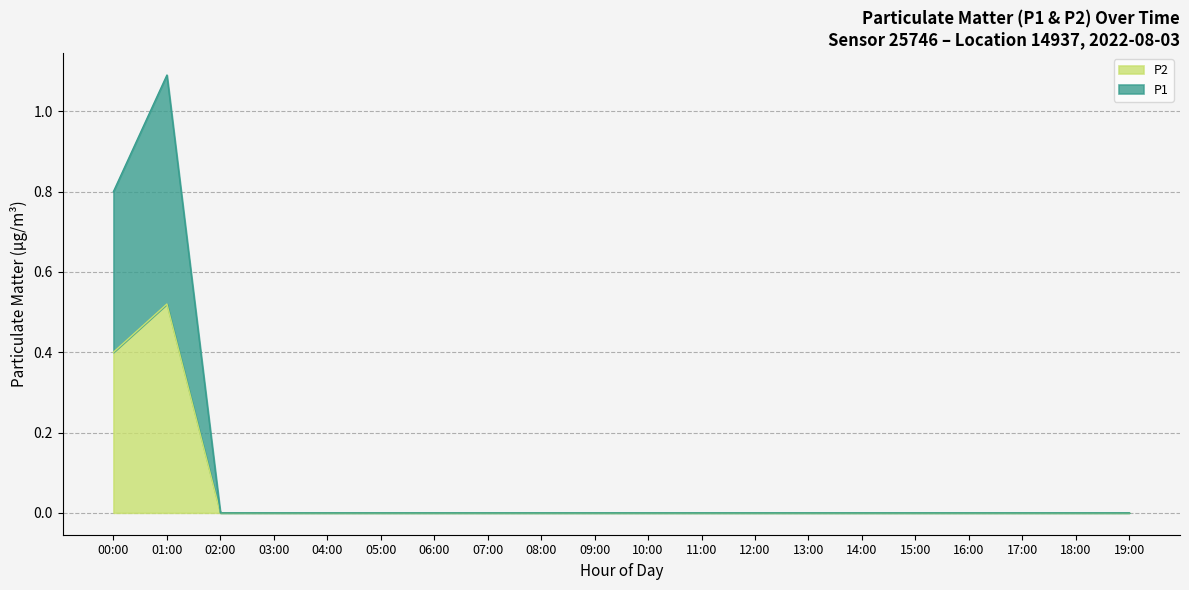

The value of P2 at 03:00 is 0.0. True or false?

True